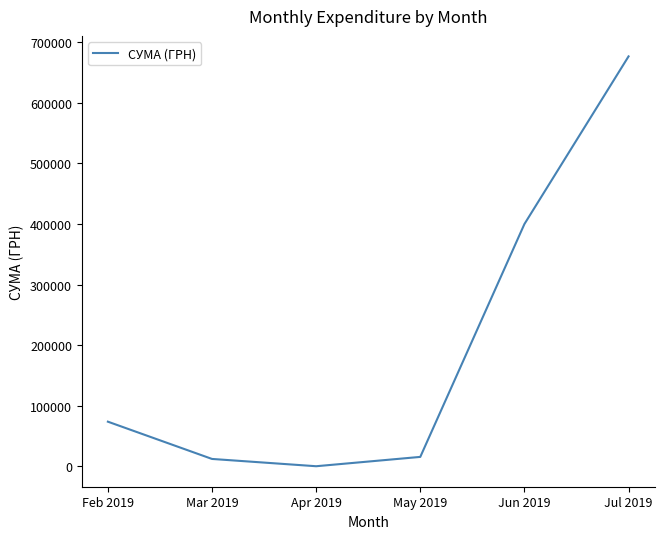

The value at Jul 2019 is 676580.0. True or false?

True